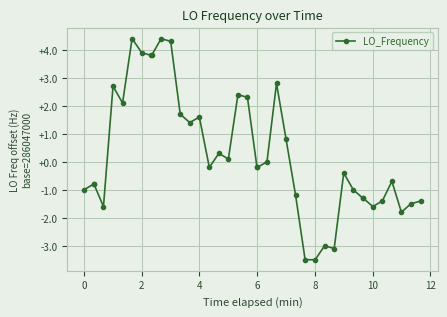

True or false: there are more than 0 points higher than both neighbors.

True